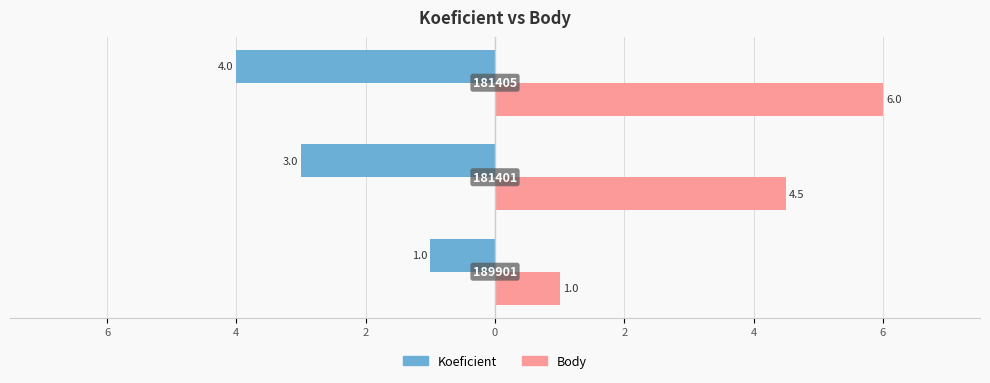

What are all the series names shown in the legend?

Koeficient, Body